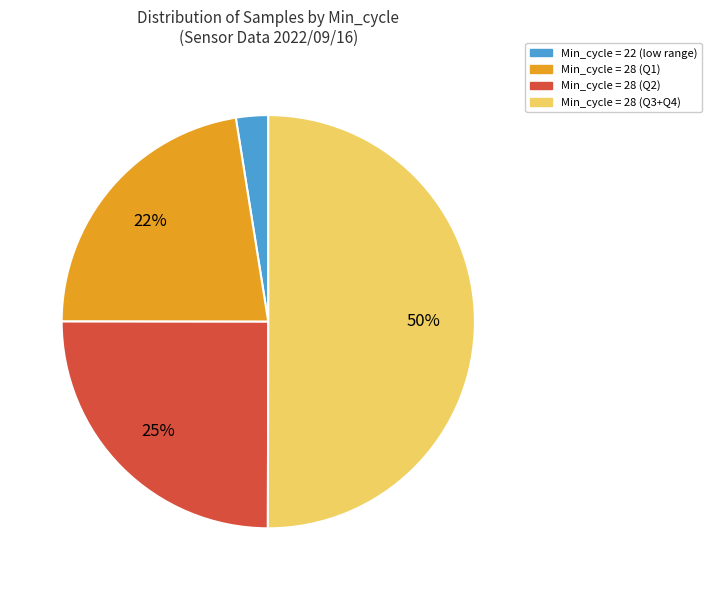

The Min_cycle = 28 (Q1) slice represents 22% of the pie. True or false?

True